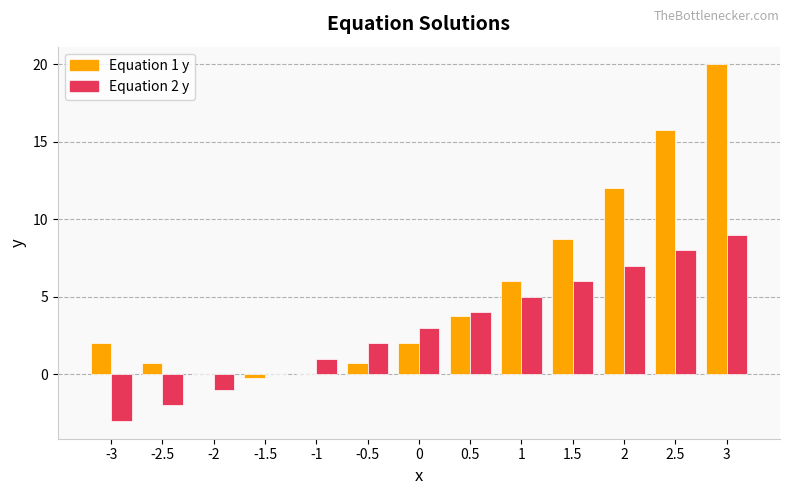

What are all the series names shown in the legend?

Equation 1 y, Equation 2 y